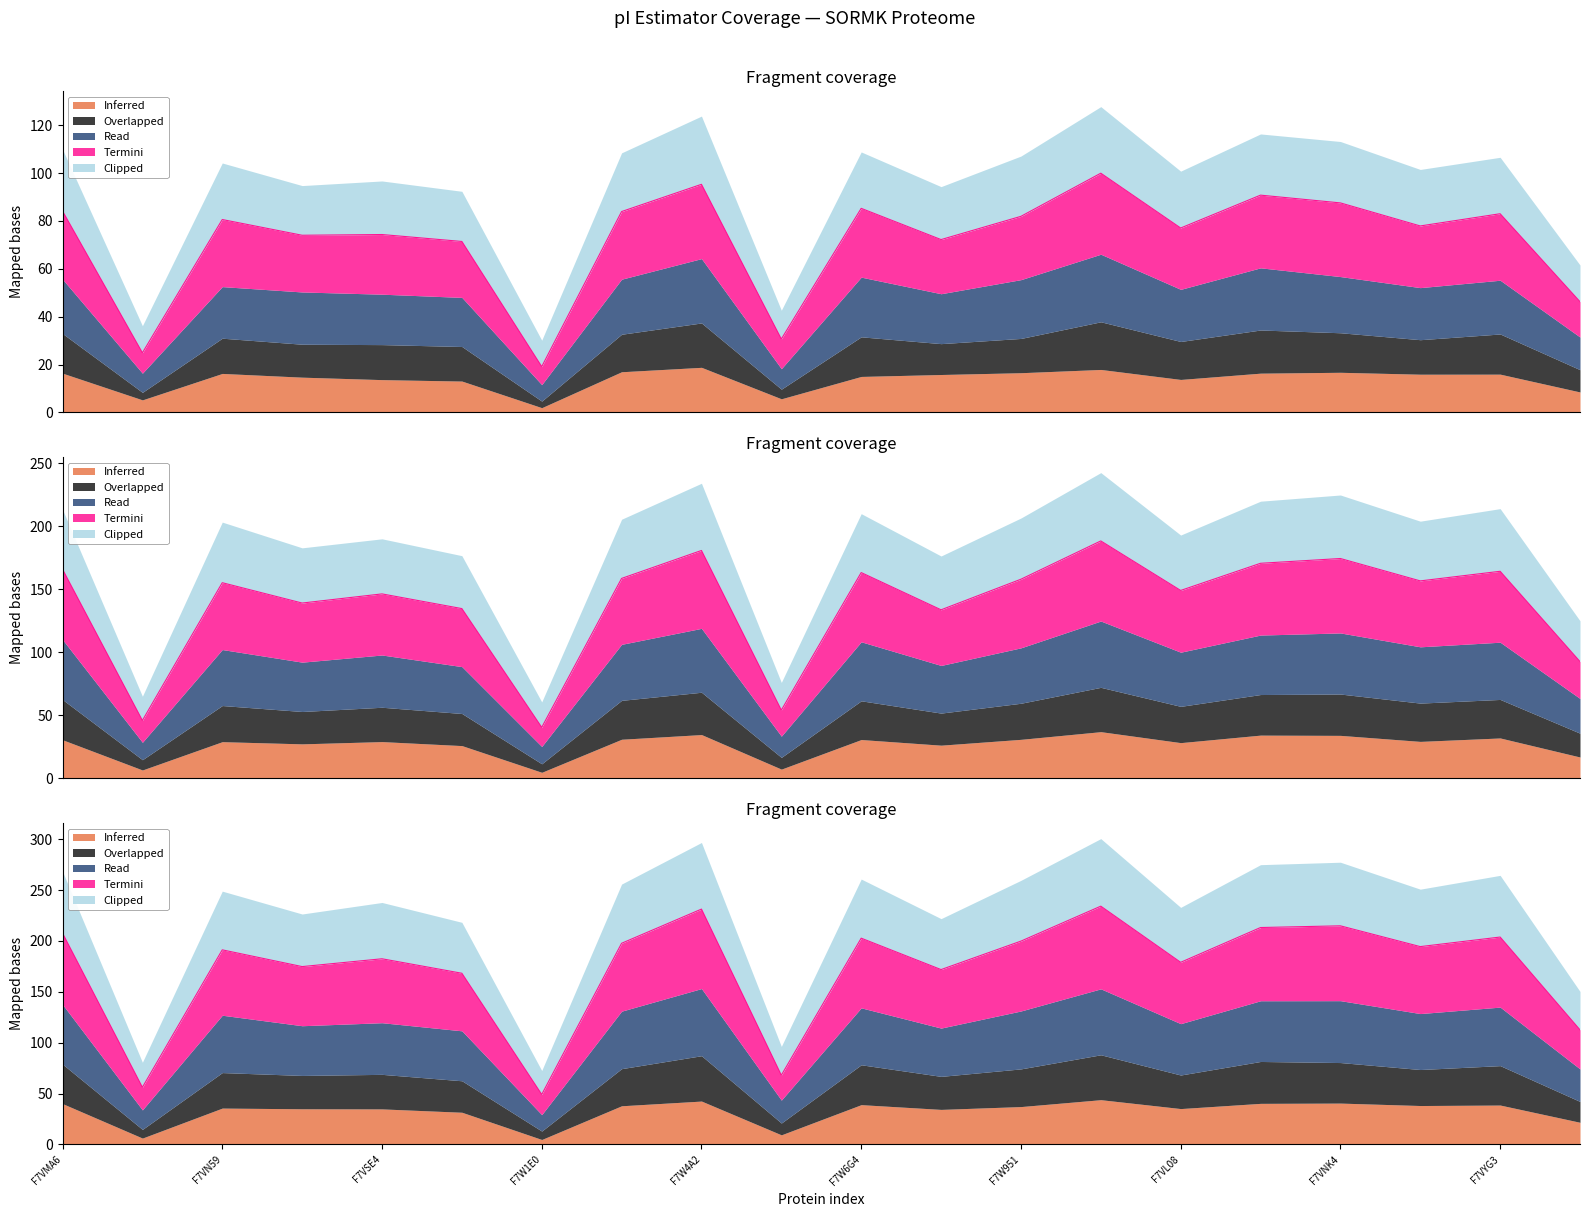

Does the chart display data point markers on the line(s)?

No